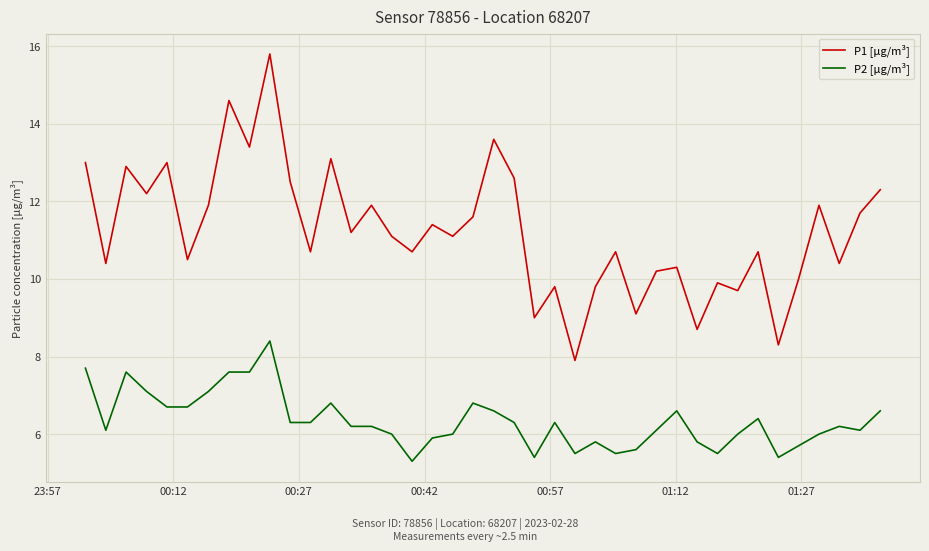

Which series has the largest range (max minus min)?

P1 [µg/m³]